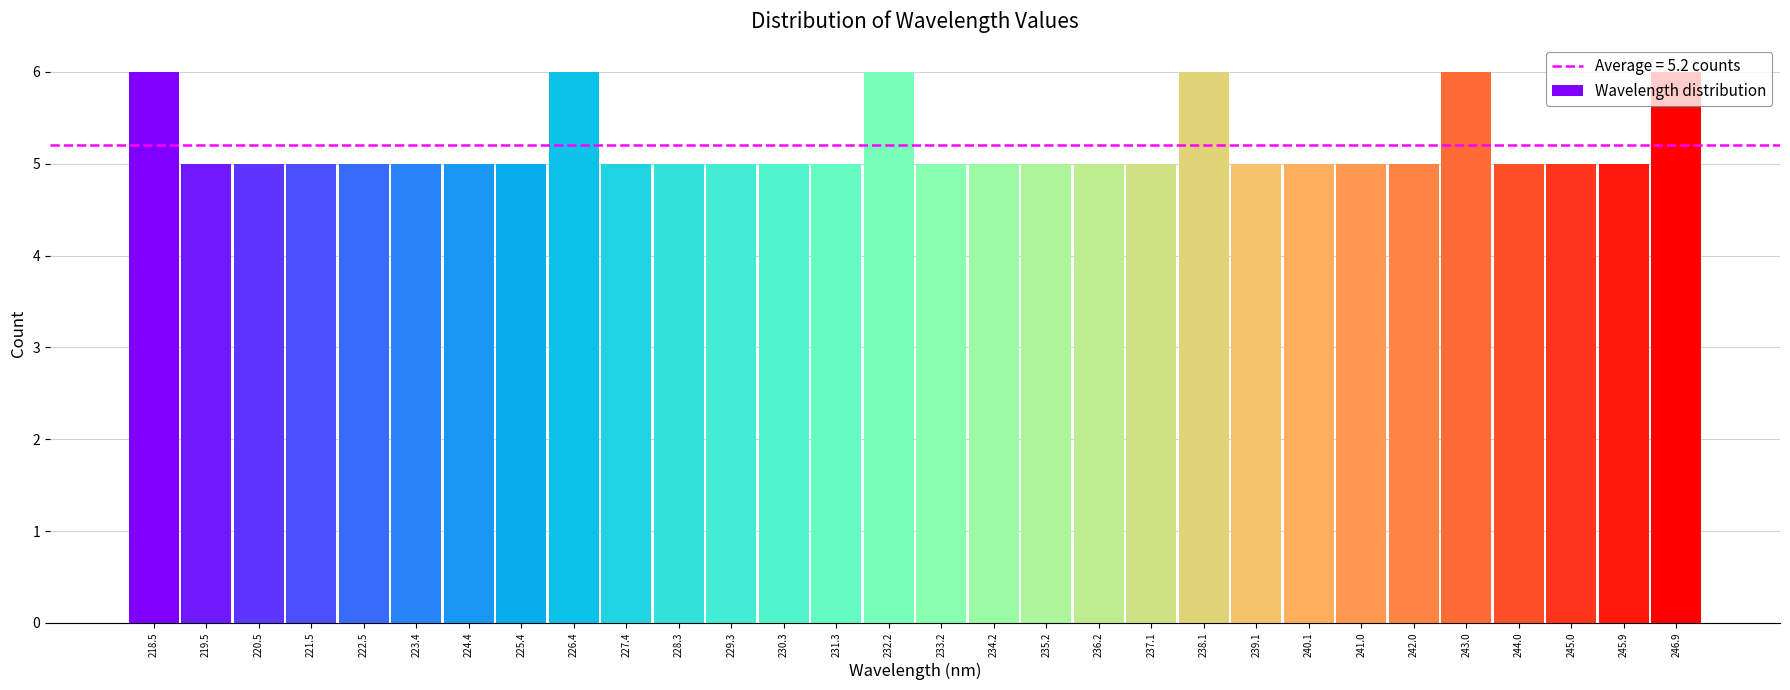

How tall is the bar that spans 227.8 to 228.8 on the x-axis? Neither the bar edges nor the heights are printed on the chart, so give them approximately, as read against the axes.

5